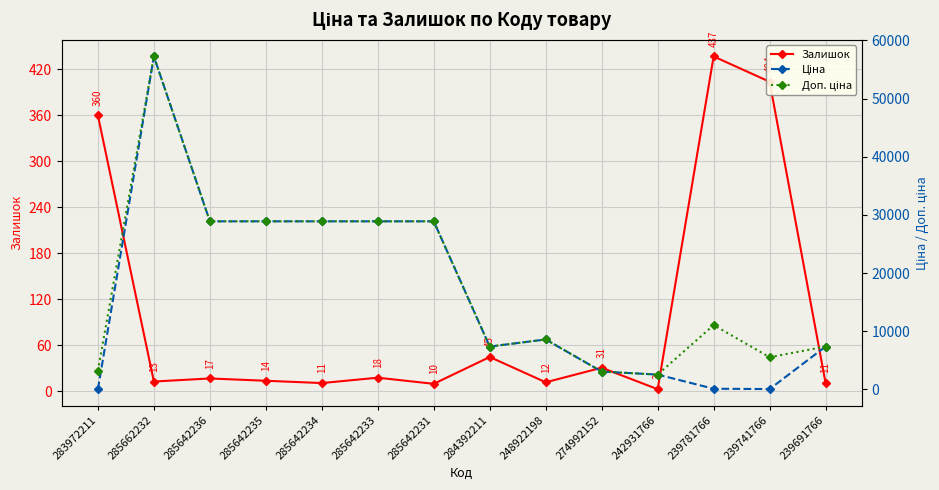

True or false: Залишок has a value of 12.0 at 248922198.

True